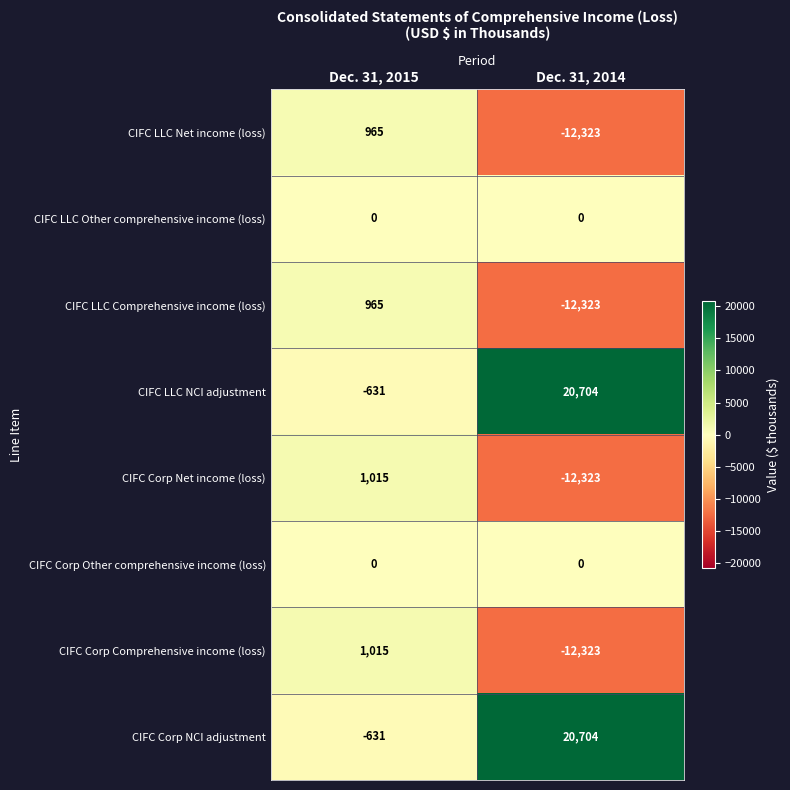

Is it true that CIFC LLC NCI adjustment equals 32243 at Dec. 31, 2014?

False